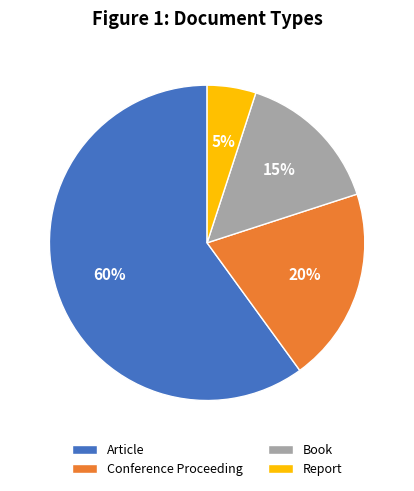

True or false: Article accounts for 74% of the total.

False